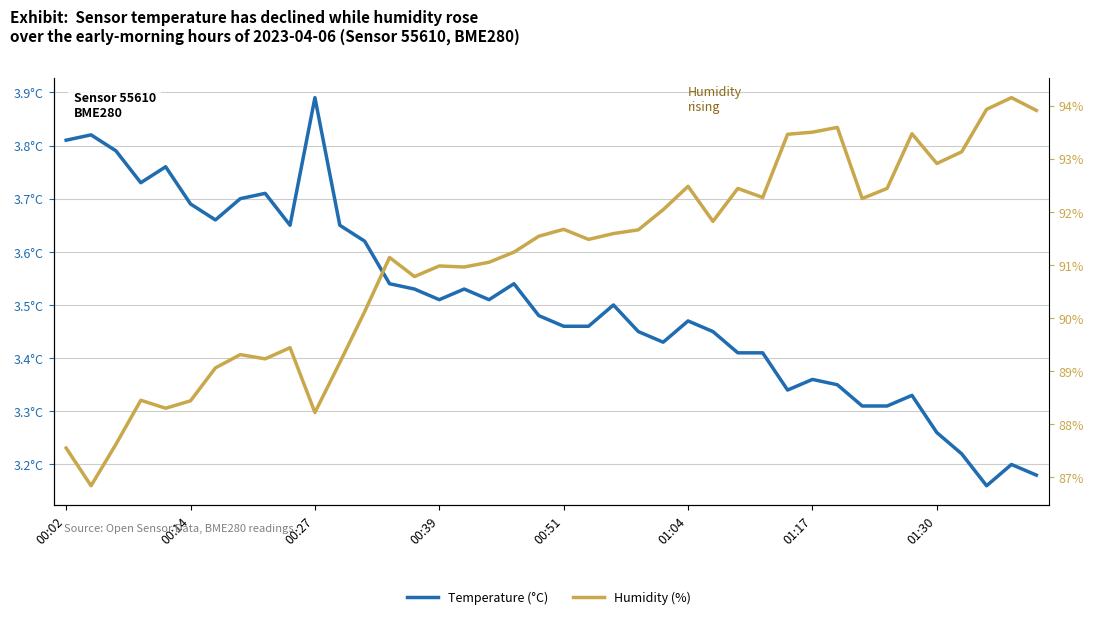

True or false: Humidity (%) has more than 1 interior local peaks.

True